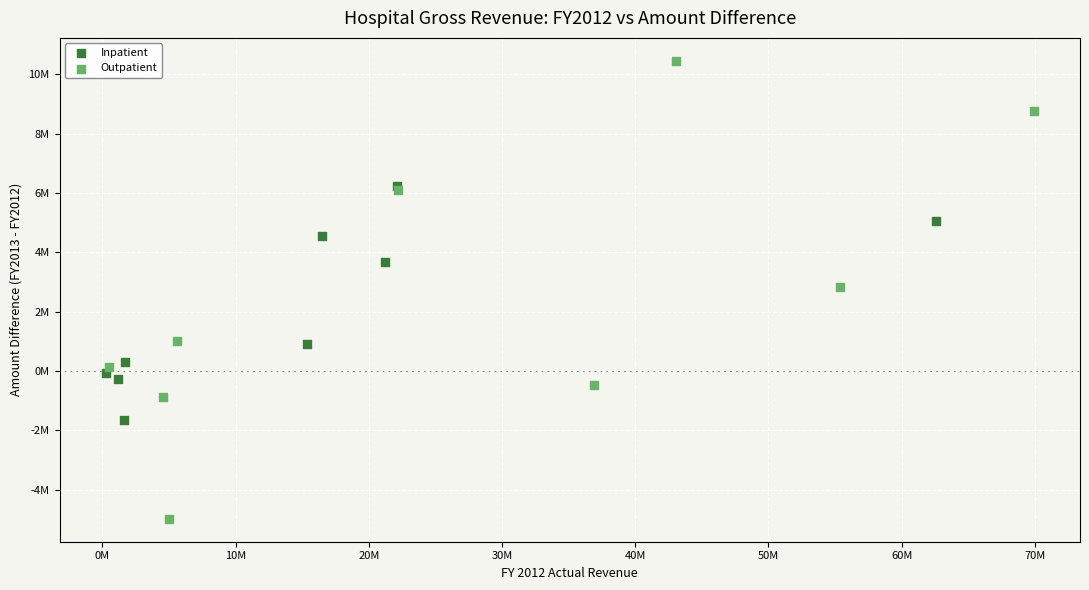

What are all the series names shown in the legend?

Inpatient, Outpatient